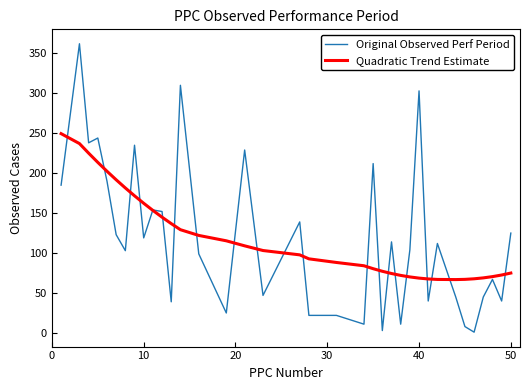

How many values in the Quadratic Trend Estimate series are below 97?

18